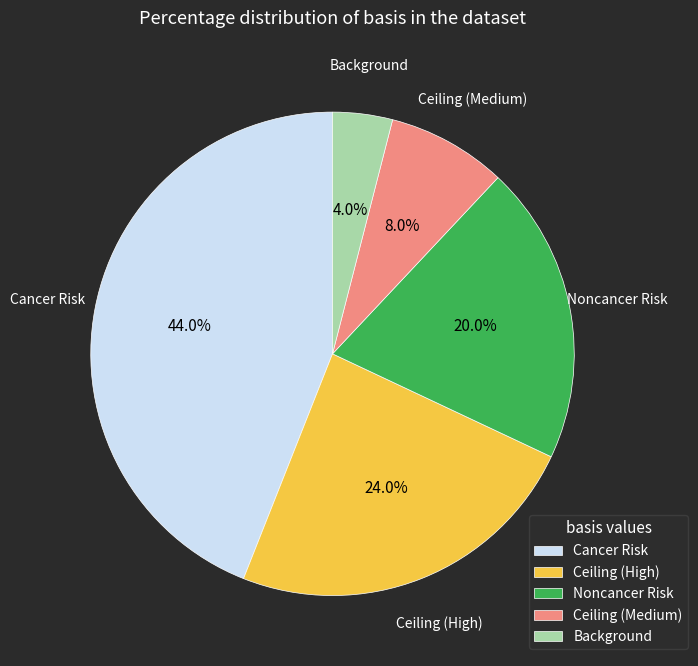

Does any single category account for the majority?

No